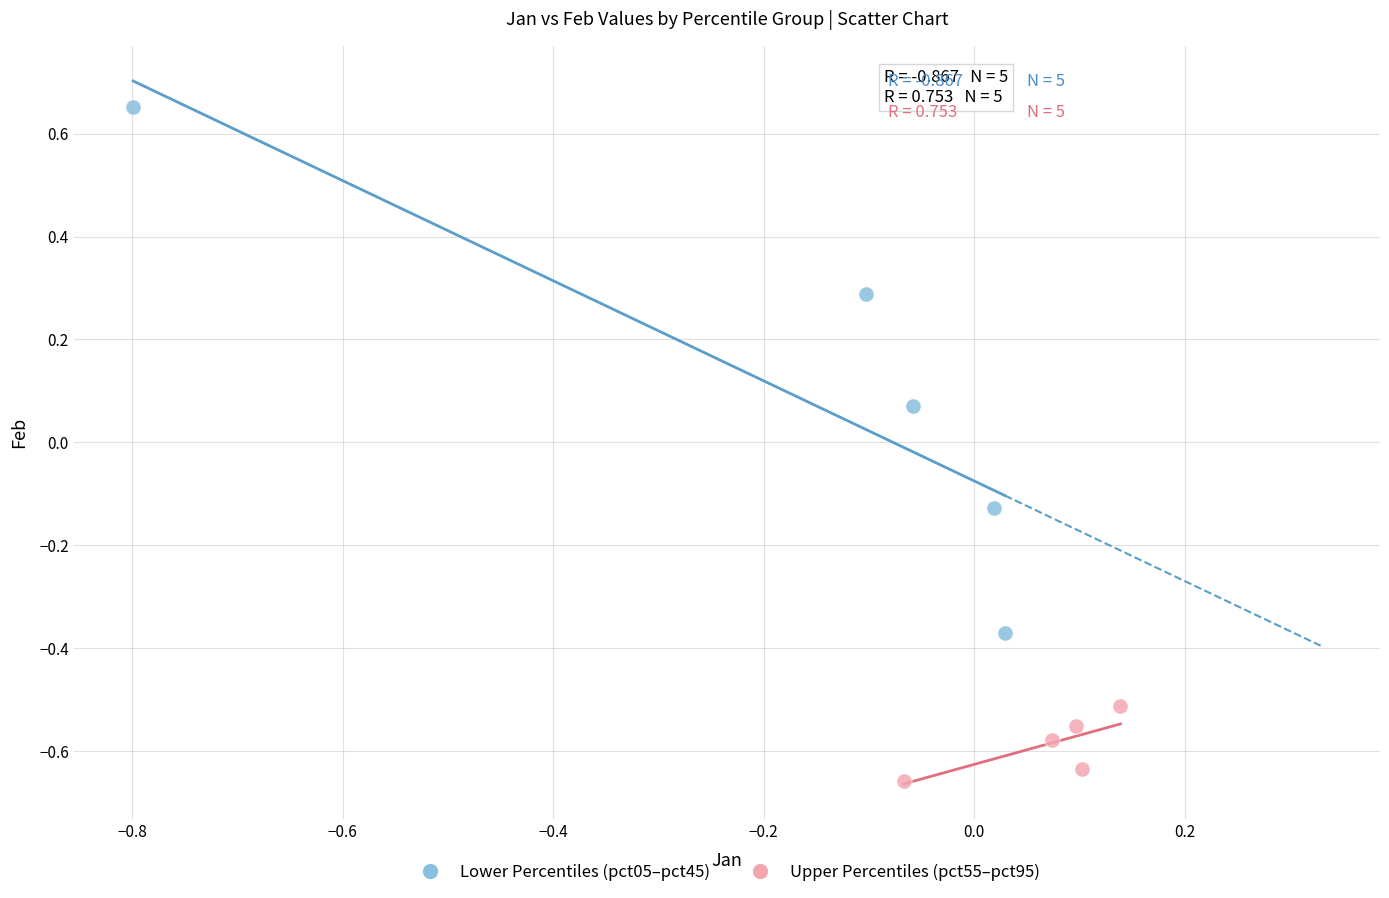

Which series reaches the maximum Y coordinate?

Lower Percentiles (pct05–pct45)